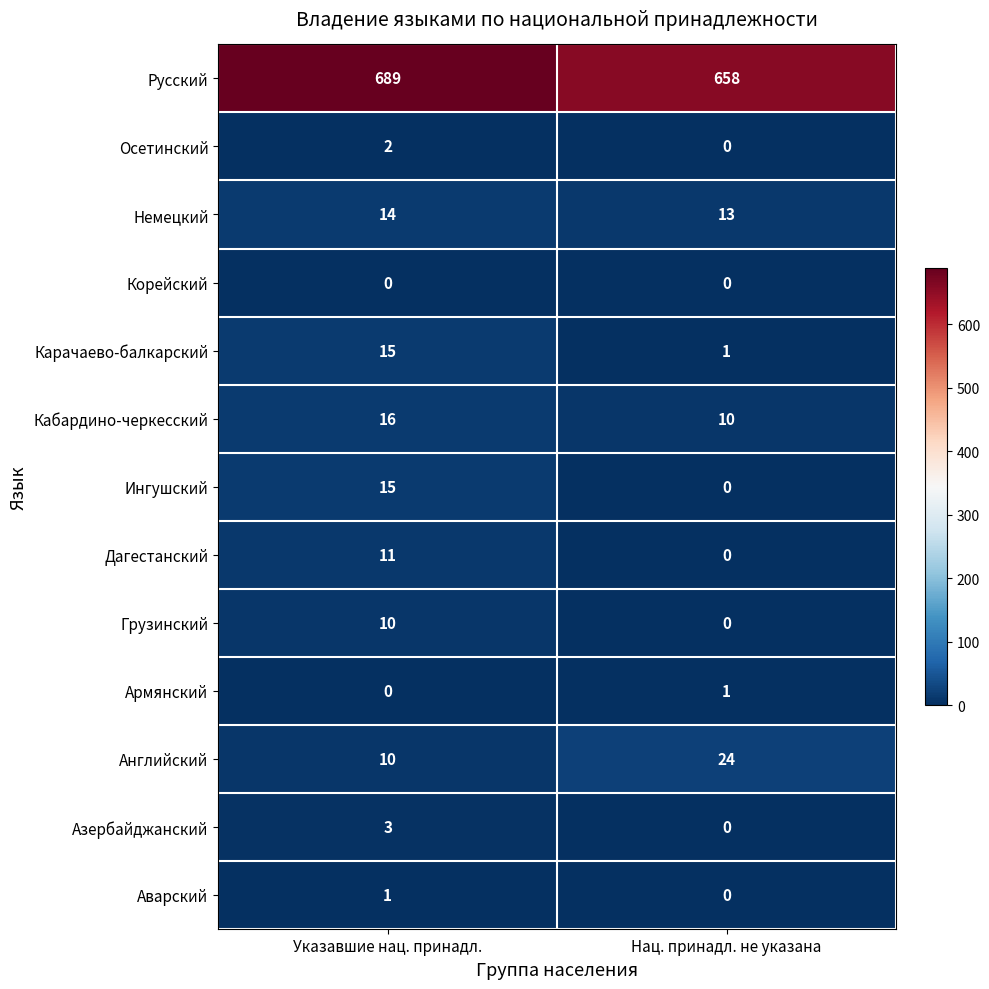

What is the difference between the maximum and minimum values in the Ингушский series?

15